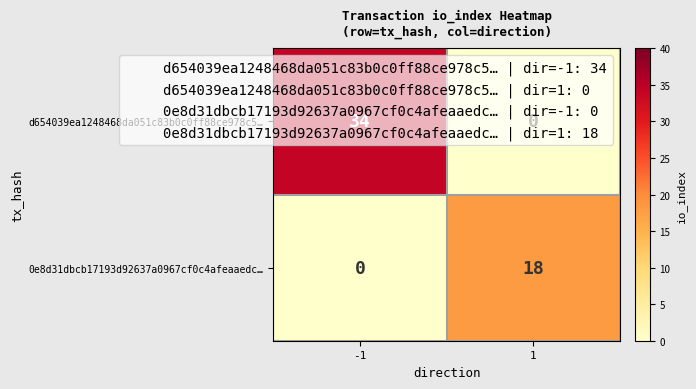

Is it true that d654039ea1248468da051c83b0c0ff88ce978c5… equals 34 at -1?

True